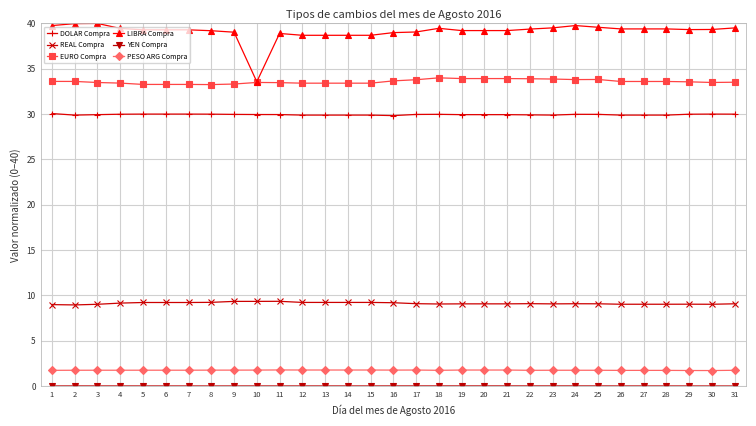

True or false: DOLAR Compra and LIBRA Compra intersect in this chart.

False